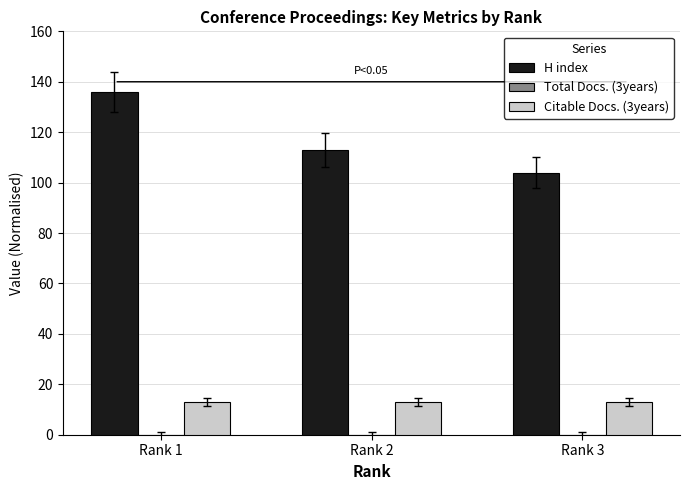

The value of Citable Docs. (3years) at Rank 2 is 13. True or false?

True